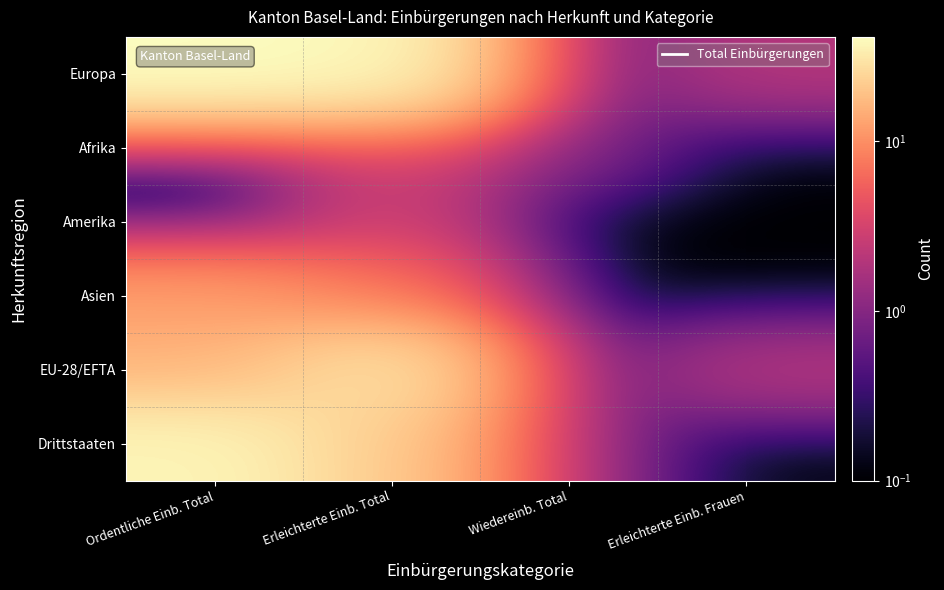

How many series are shown in this chart?

6